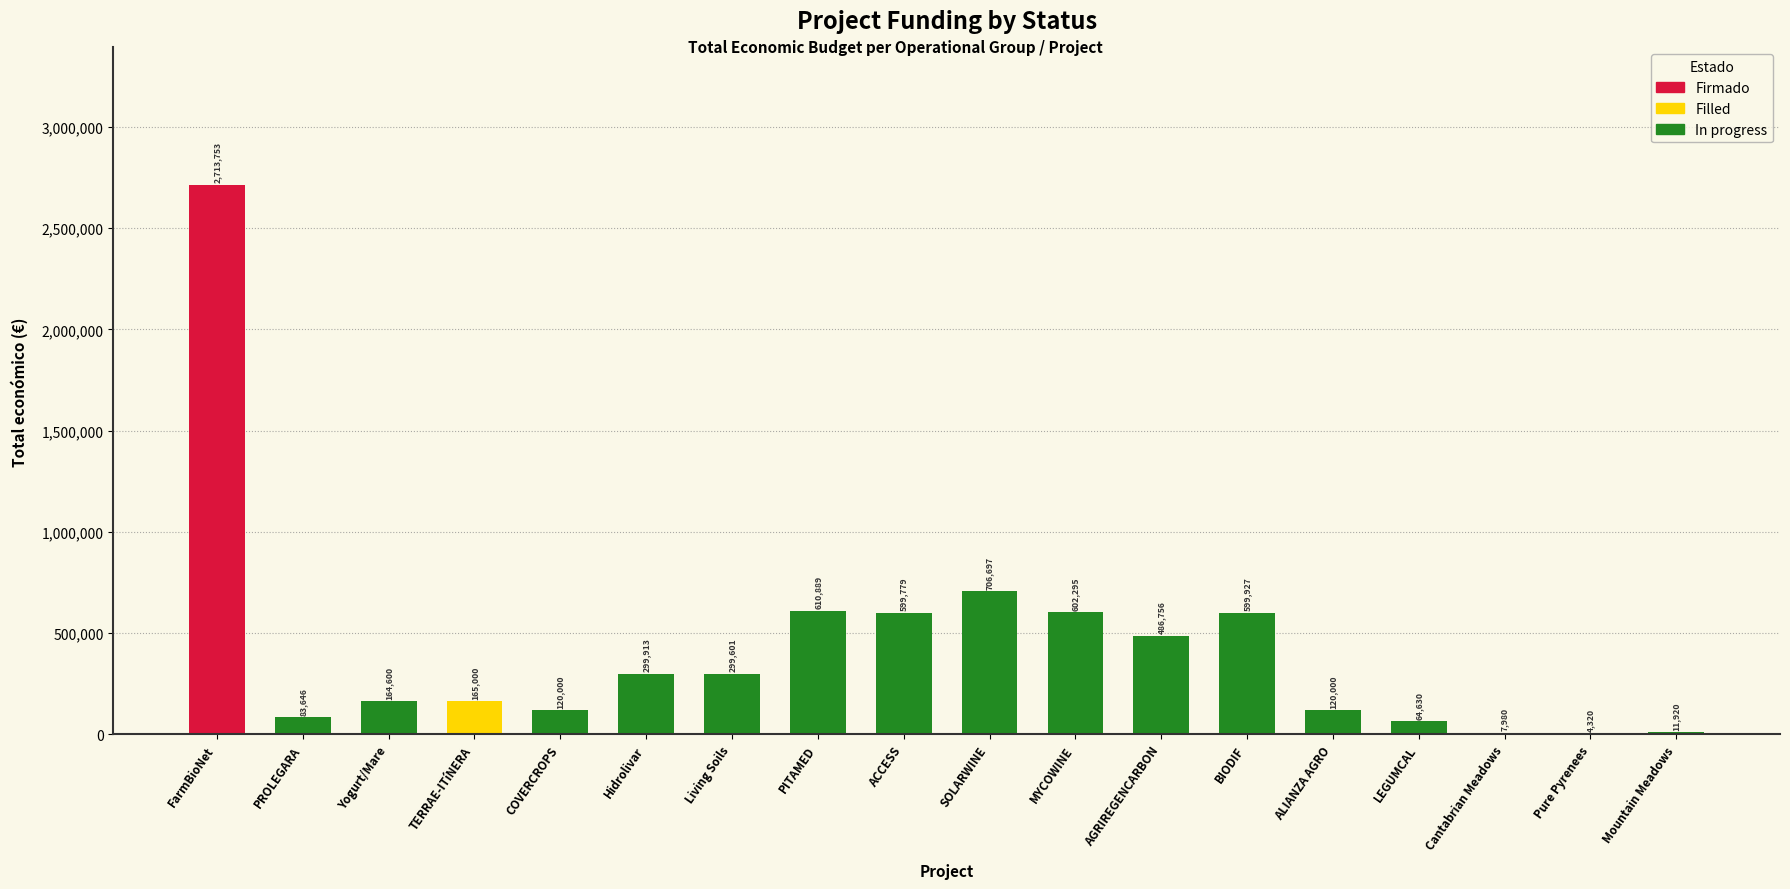

Which label corresponds to the largest value in the chart?

FarmBioNet